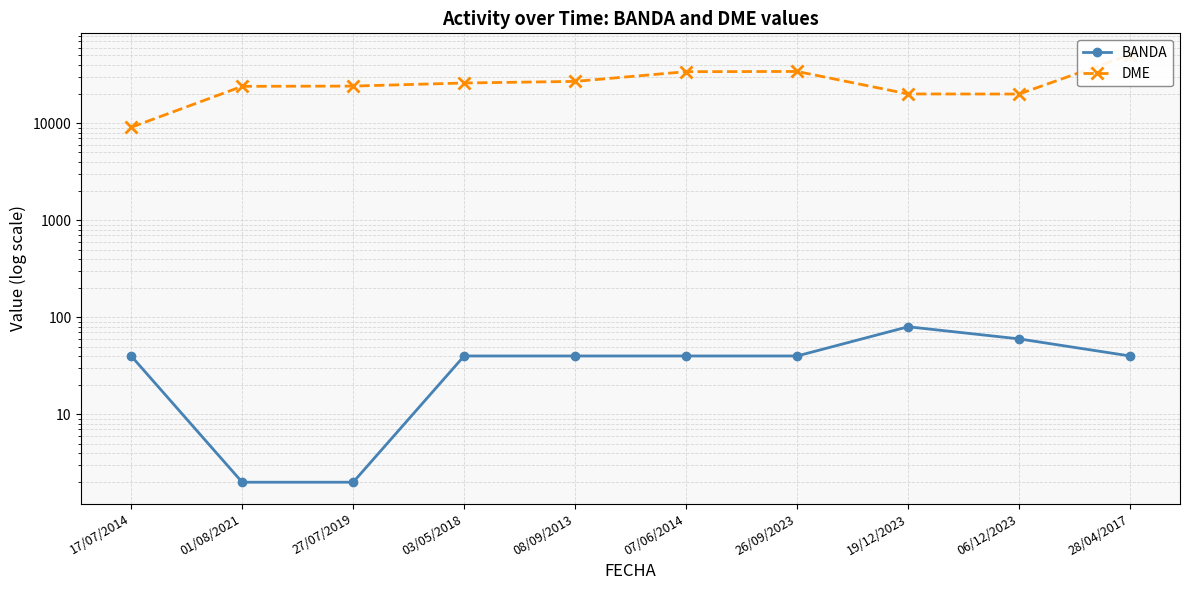

At which category is the sum across all series the highest?

28/04/2017